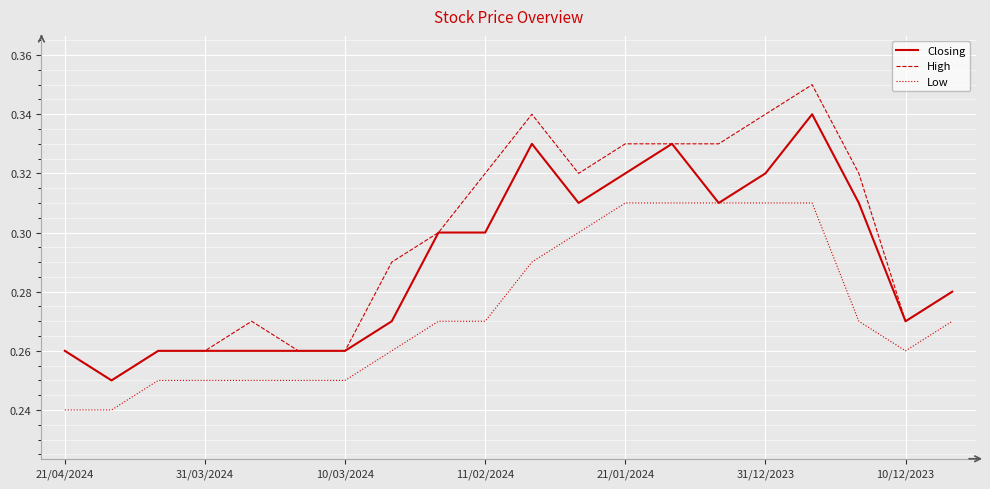

Rank the series by their maximum value, from lowest to highest.

Low, Closing, High